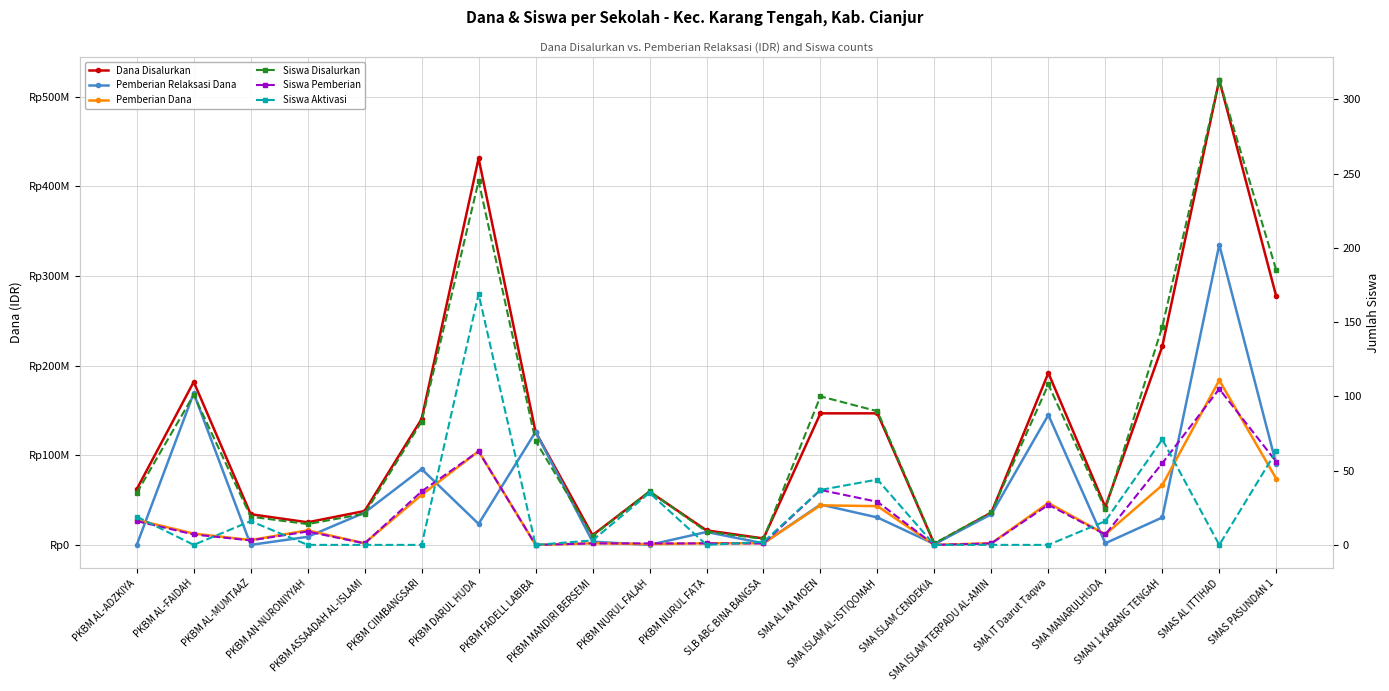

What is the total value across all series at SLB ABC BINA BANGSA?

10800007